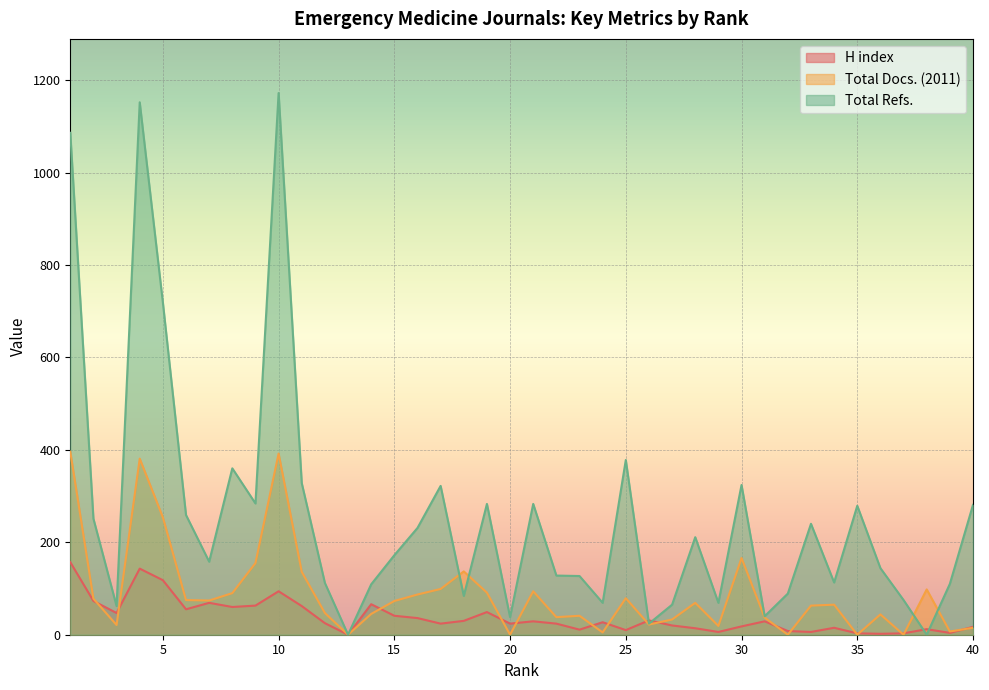

Reading right to left, extract all data points from this chart.

H index: 40=17	39=4	38=12	37=3	36=2	35=3	34=15	33=6	32=8	31=29	30=18	29=6	28=14	27=20	26=31	25=10	24=27	23=11	22=24	21=29	20=24	19=49	18=30	17=24	16=36	15=41	14=66	13=0	12=25	11=62	10=94	9=63	8=60	7=69	6=55	5=118	4=143	3=47	2=73	1=157
Total Docs. (2011): 40=15	39=7	38=98	37=0	36=44	35=0	34=65	33=63	32=0	31=37	30=166	29=19	28=69	27=33	26=22	25=79	24=5	23=41	22=38	21=94	20=0	19=91	18=137	17=99	16=87	15=73	14=45	13=0	12=47	11=136	10=392	9=155	8=90	7=74	6=75	5=254	4=381	3=21	2=78	1=396
Total Refs.: 40=281	39=110	38=0	37=75	36=144	35=279	34=113	33=240	32=89	31=40	30=324	29=69	28=211	27=65	26=24	25=378	24=69	23=127	22=128	21=283	20=38	19=283	18=84	17=322	16=231	15=172	14=109	13=0	12=112	11=328	10=1172	9=284	8=360	7=158	6=259	5=719	4=1152	3=62	2=251	1=1086